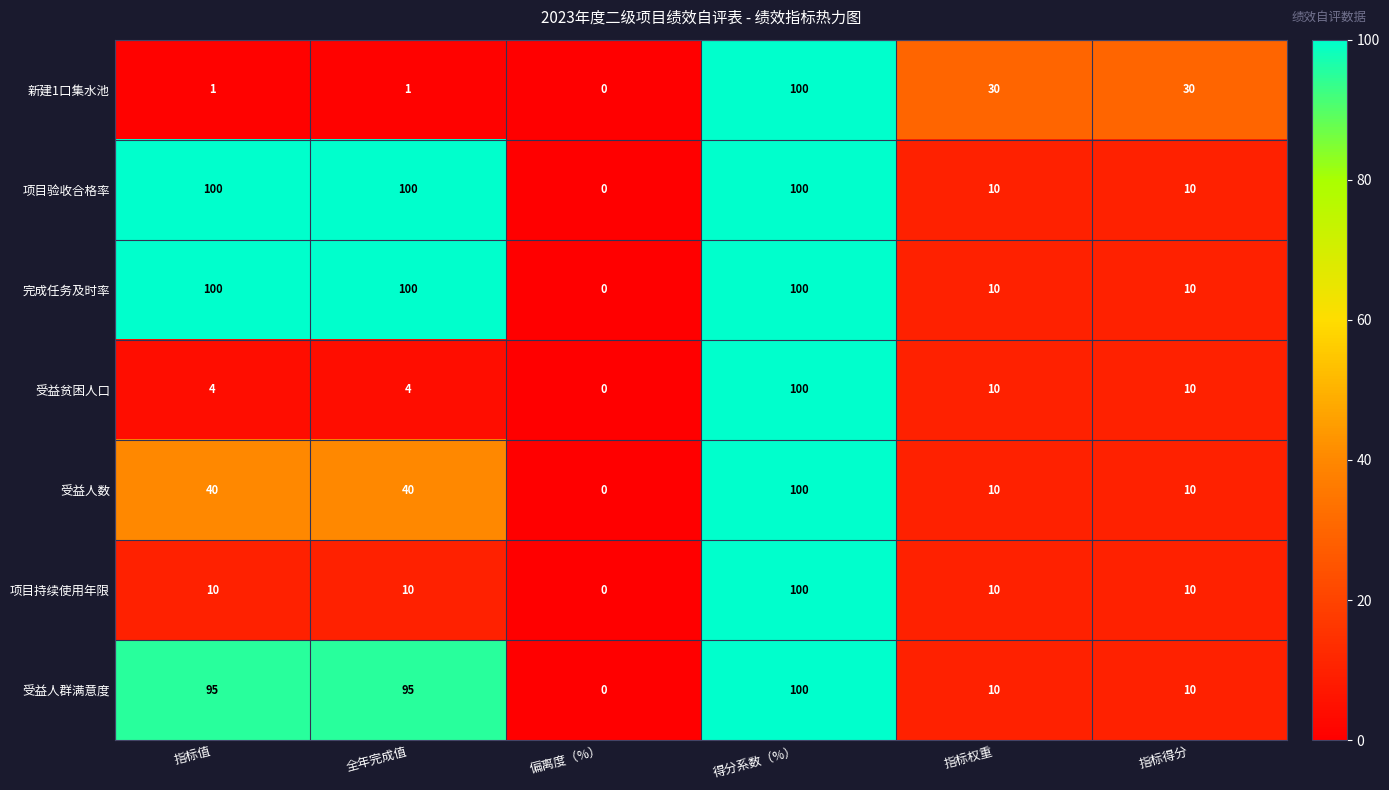

The value of 受益人数 at 指标得分 is 10. True or false?

True